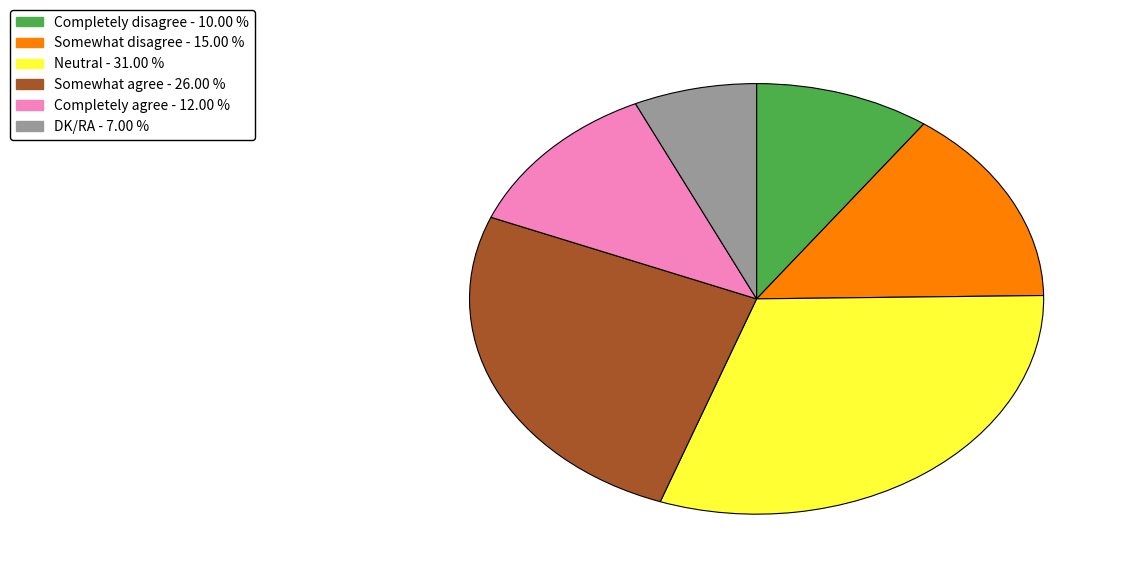

Does any single category account for the majority?

No